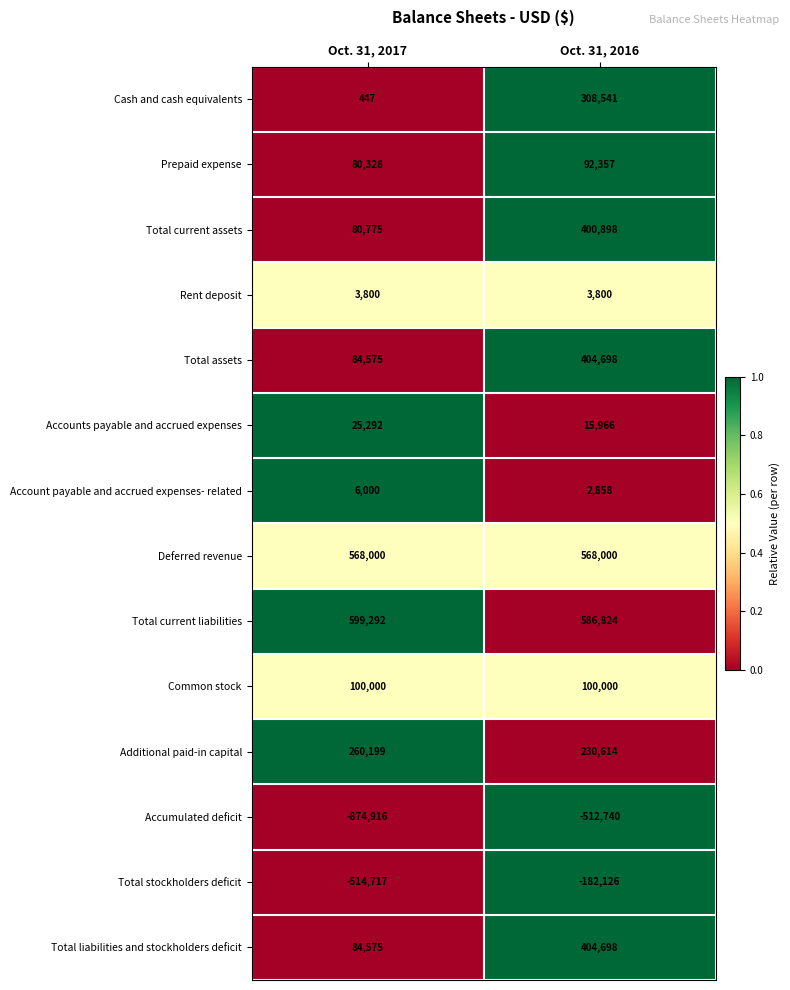

Is it true that Additional paid-in capital equals 116835 at Oct. 31, 2017?

False